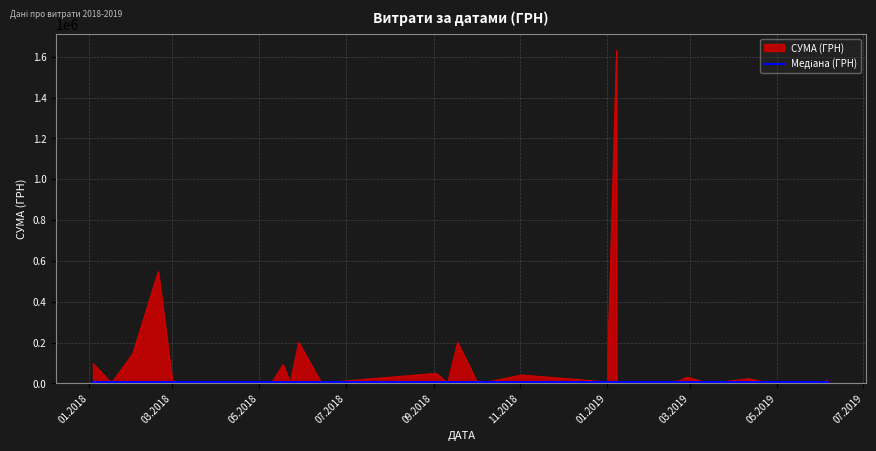

Reading left to right, what are all the values shown in this chart?

7000.0	14800.0	1500.0	6372.9	22712.4	647.0	30256.2	12663.0	1051.9	2941.0	1630974.5	6368.8	9492.0	6863.2	152550.8	41250.0	6000.0	15000.0	8000.0	201248.4	1320.0	49440.6	2356.0	199997.1	1365.6	91827.9	2980.0	1957.0	640.6	10000.0	3076.0	578.0	2882.0	2976.6	1162.7	6475.0	546888.0	143950.0	1540.9	97327.0